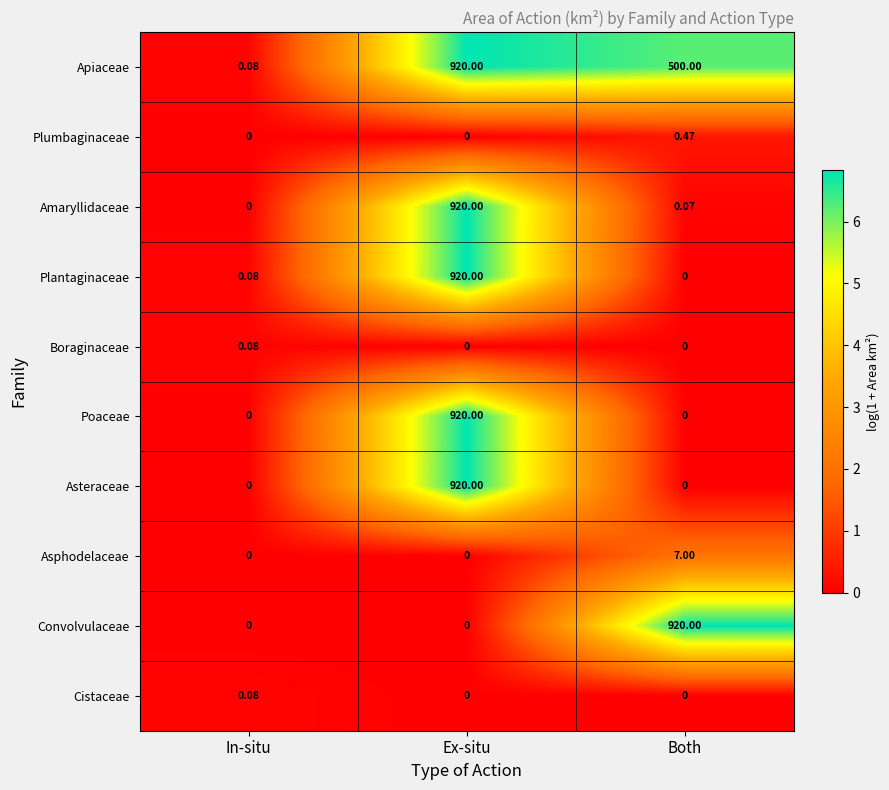

How many data points in Asteraceae are above 0?

1